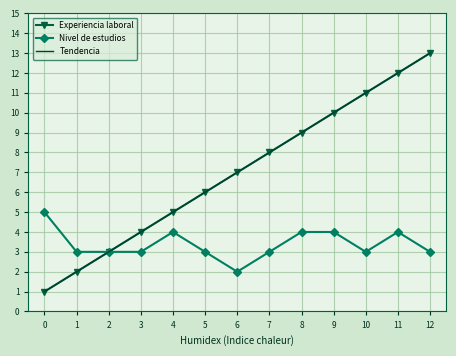

How many data points in Experiencia laboral are less than 7?

6